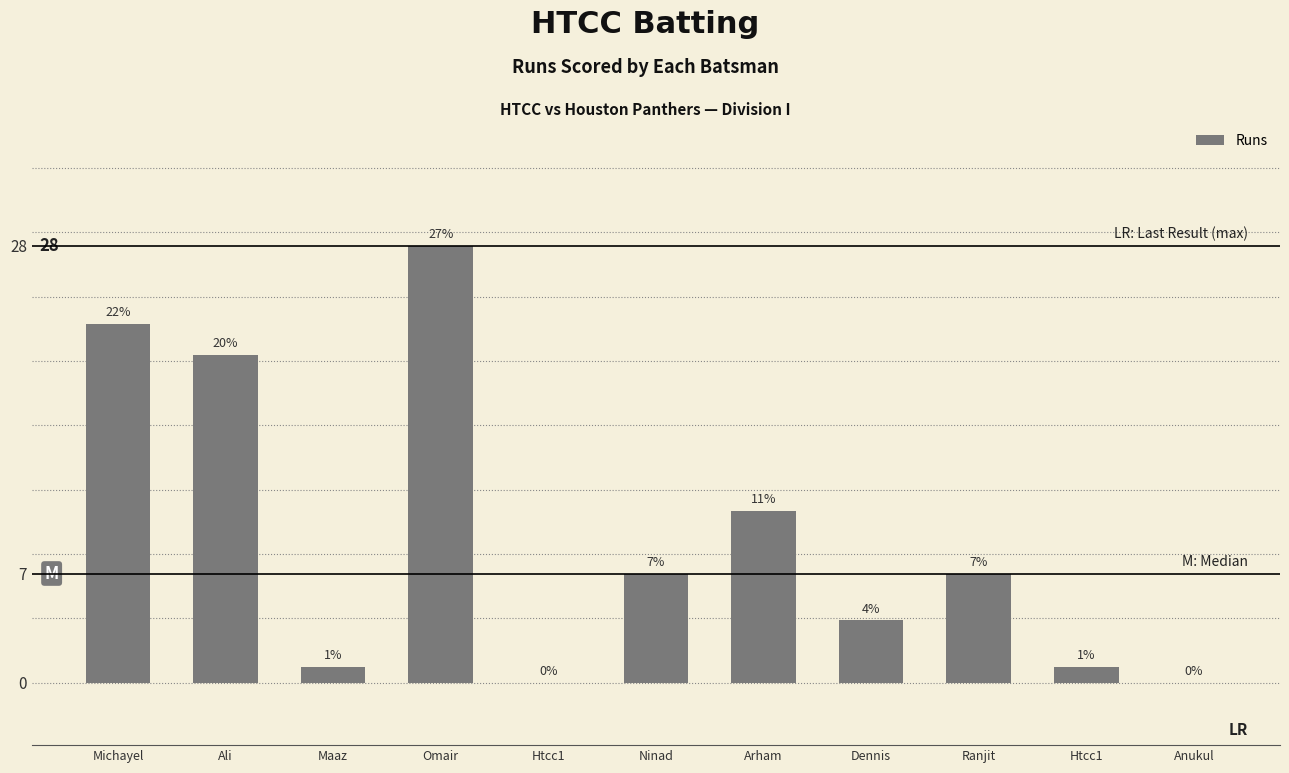

True or false: the data shows 23 at Michayel.

True